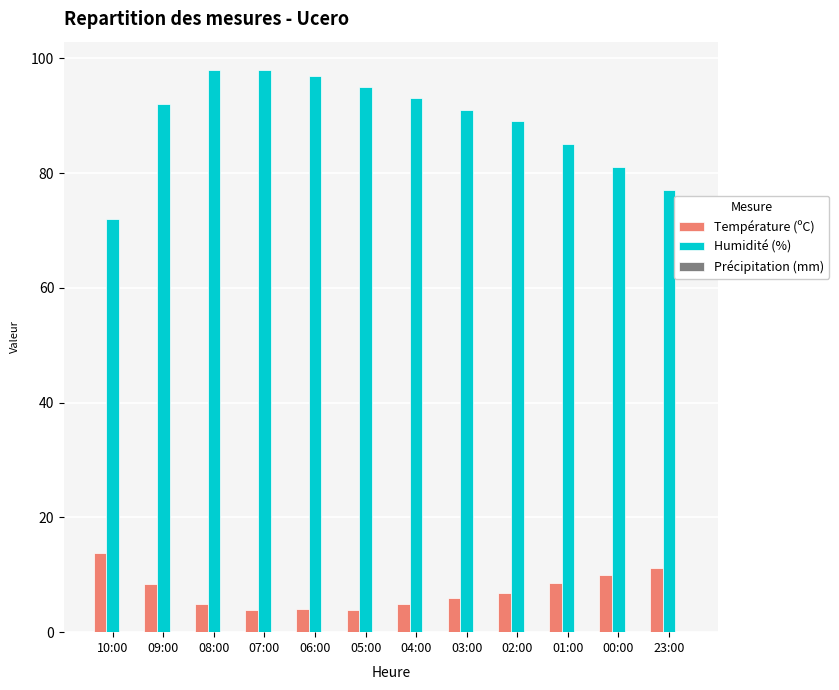

Which category has the lowest value in the Humidité (%) series?

10:00